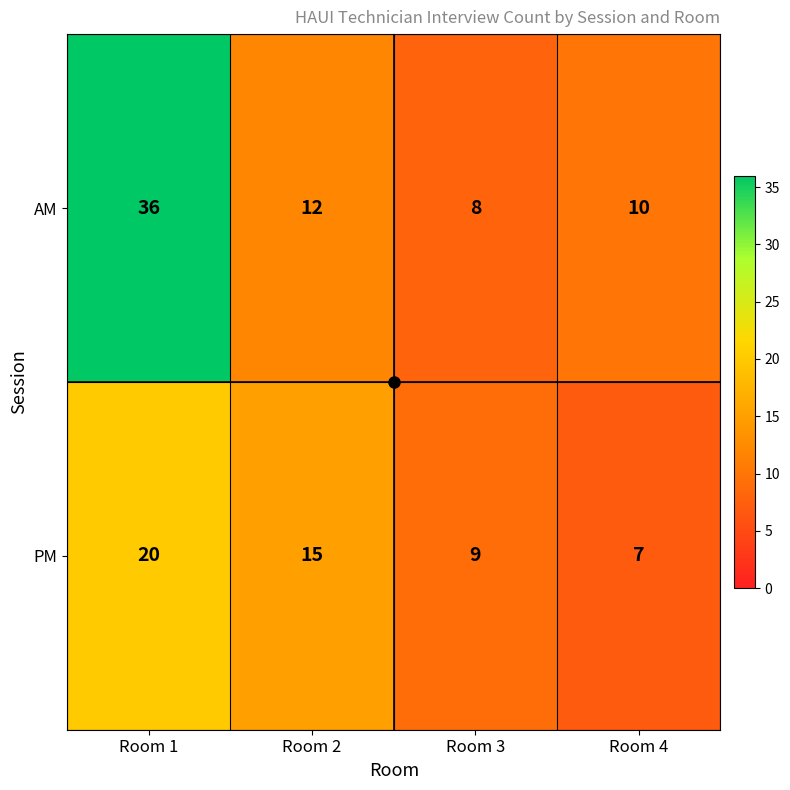

The value of PM at Room 3 is 9. True or false?

True